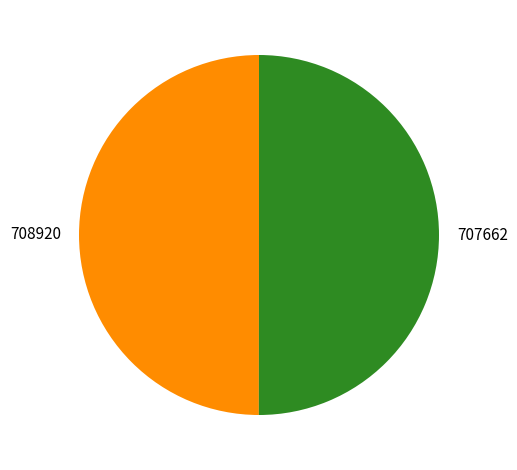

Combined, do 708920 and 707662 account for over 50%?

Yes